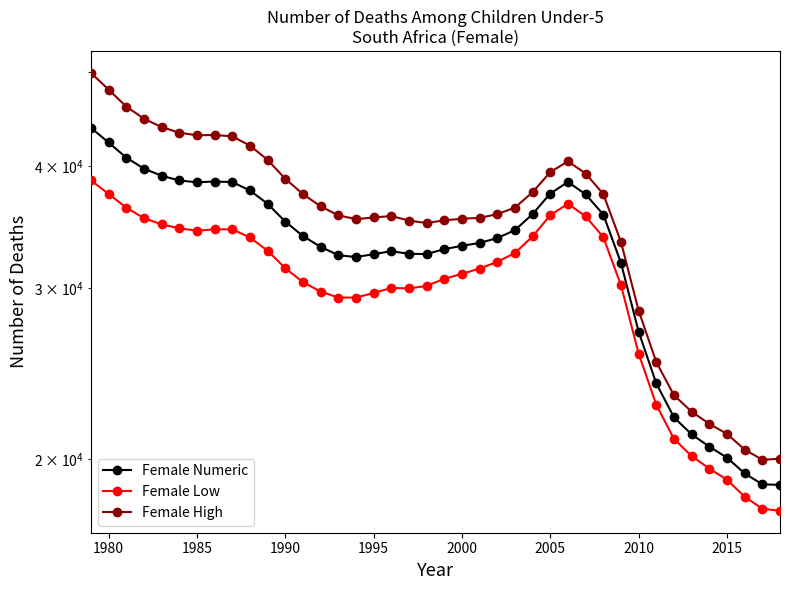

The value of Female Numeric (pts) at 38 is 8681. True or false?

False